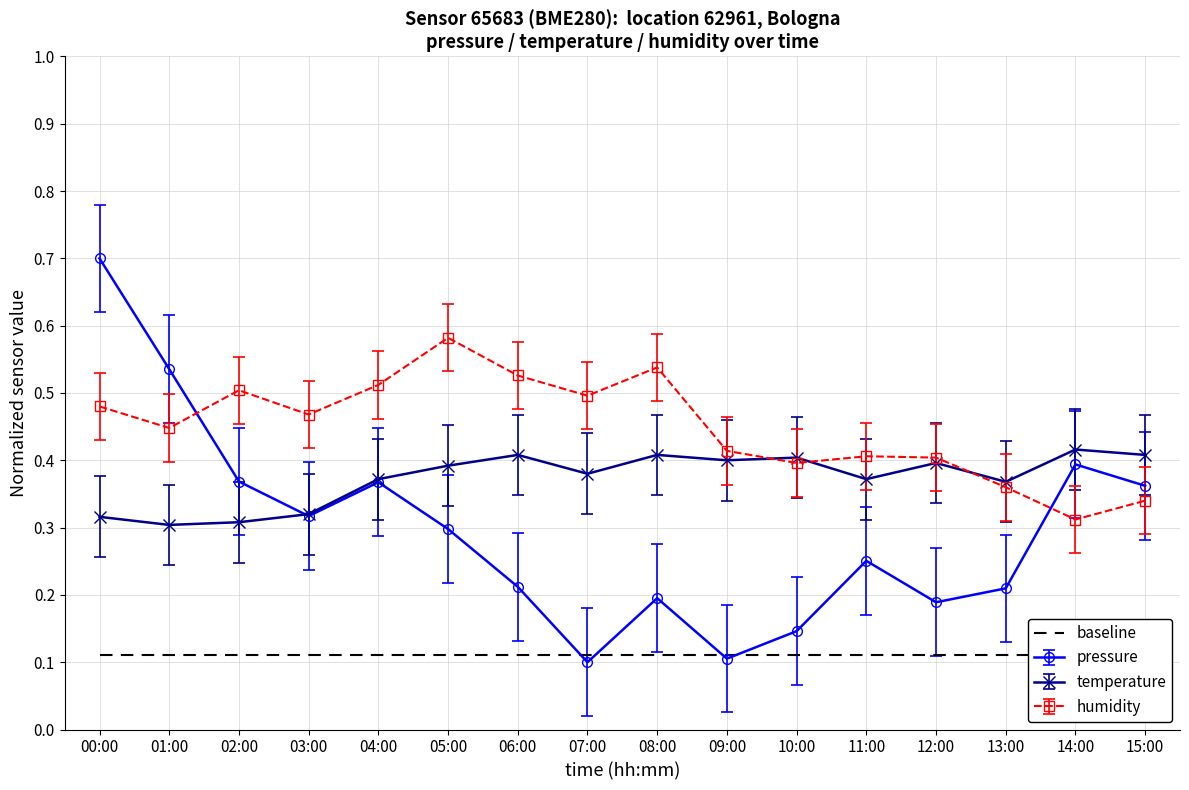

Count the humidity values in the range 0 to 1.

16